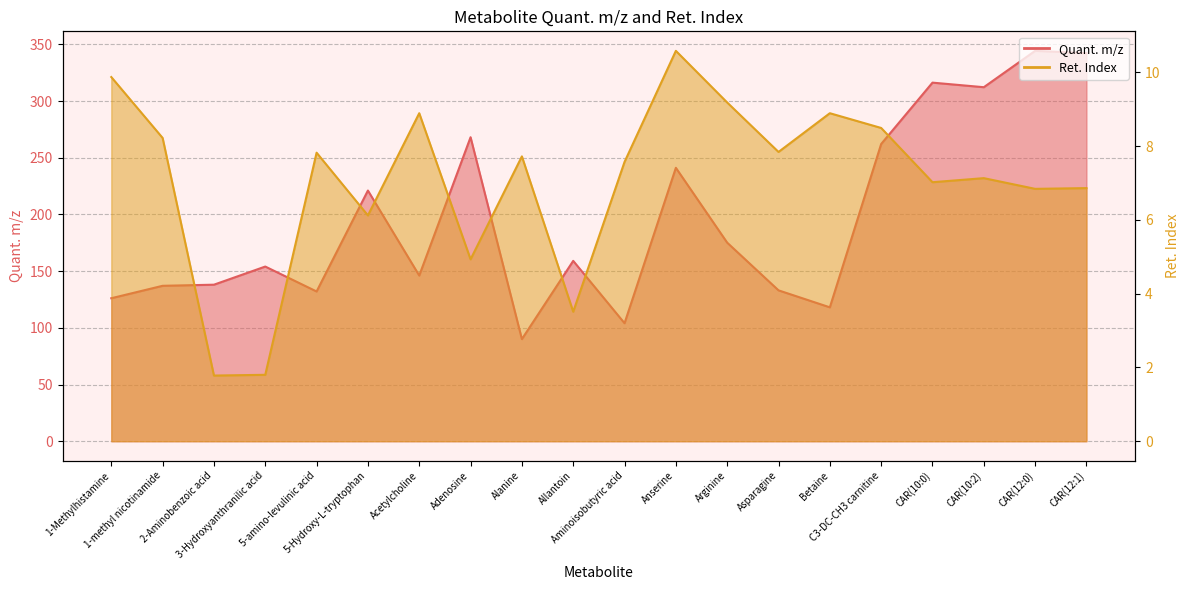

What is the approximate value of Ret. Index at CAR(10:0)?

7.0